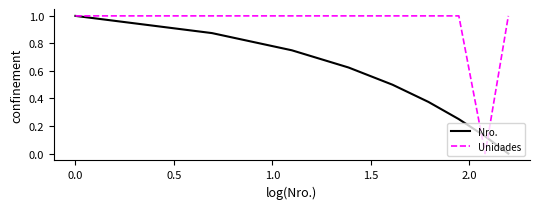

At how many categories does at least one series exceed 0?

9